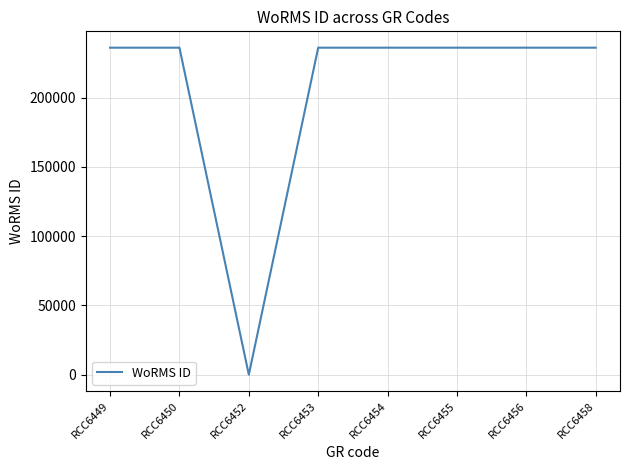

The value at RCC6450 is 235955. True or false?

True